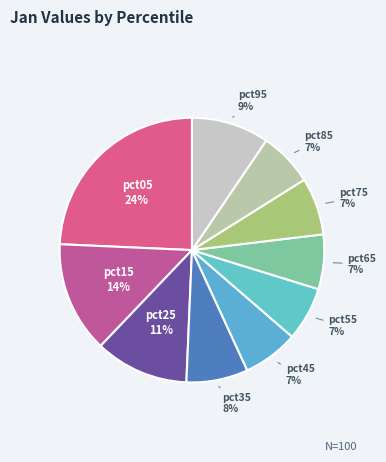

True or false: pct45 accounts for 7% of the total.

True